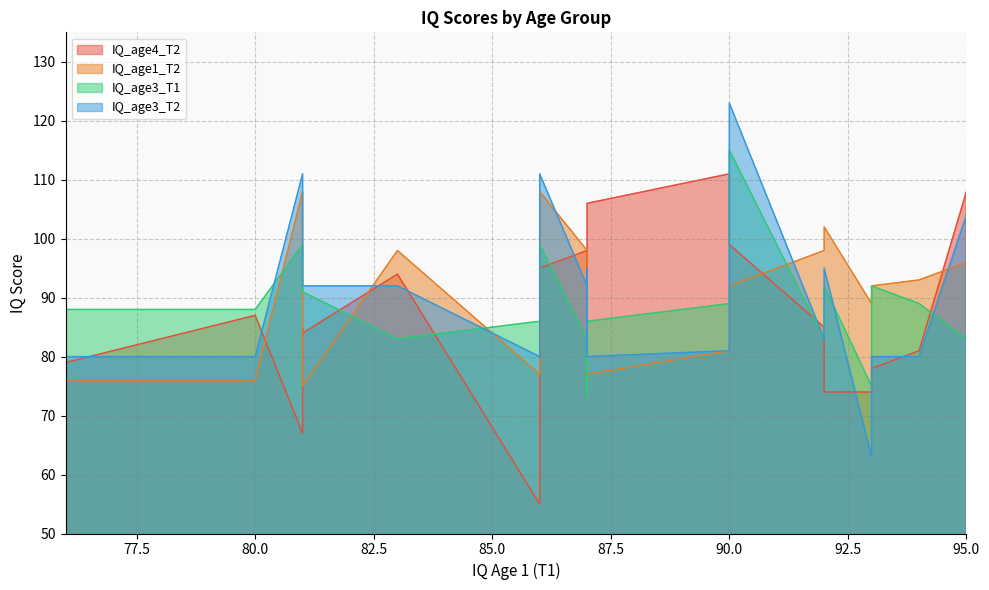

What is the value of the IQ_age1_T2 point at the 18th from the left?

75